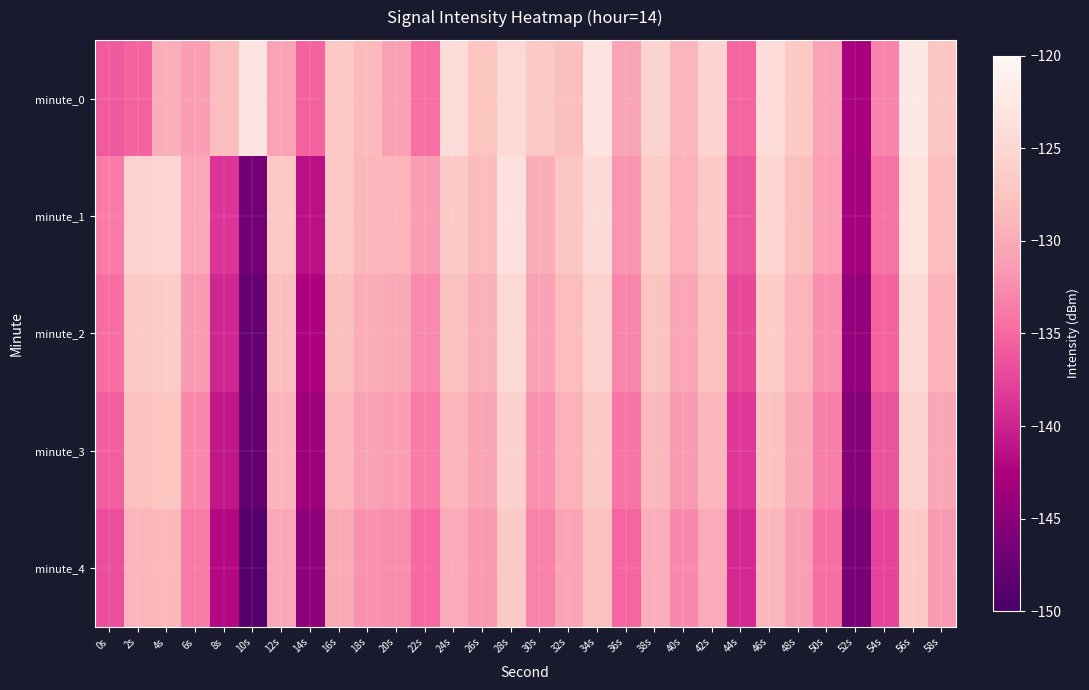

Which series changed the most between 2s and 10s?

minute_2